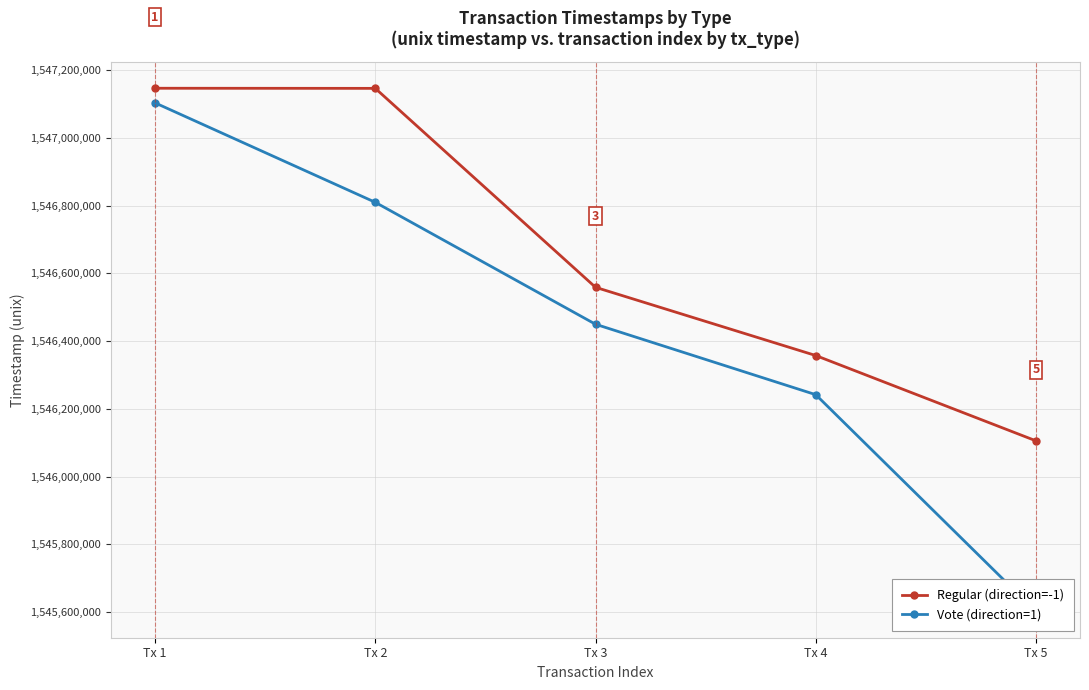

True or false: Regular (direction=-1) has more than 1 points higher than both neighbors.

False